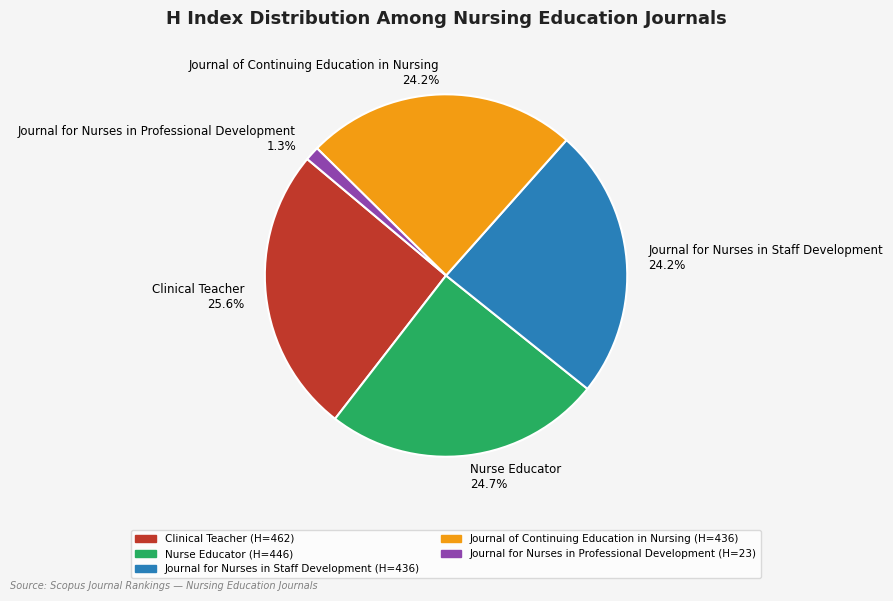

To the nearest percent, what percentage of the pie is Journal for Nurses in Professional Development?

1%